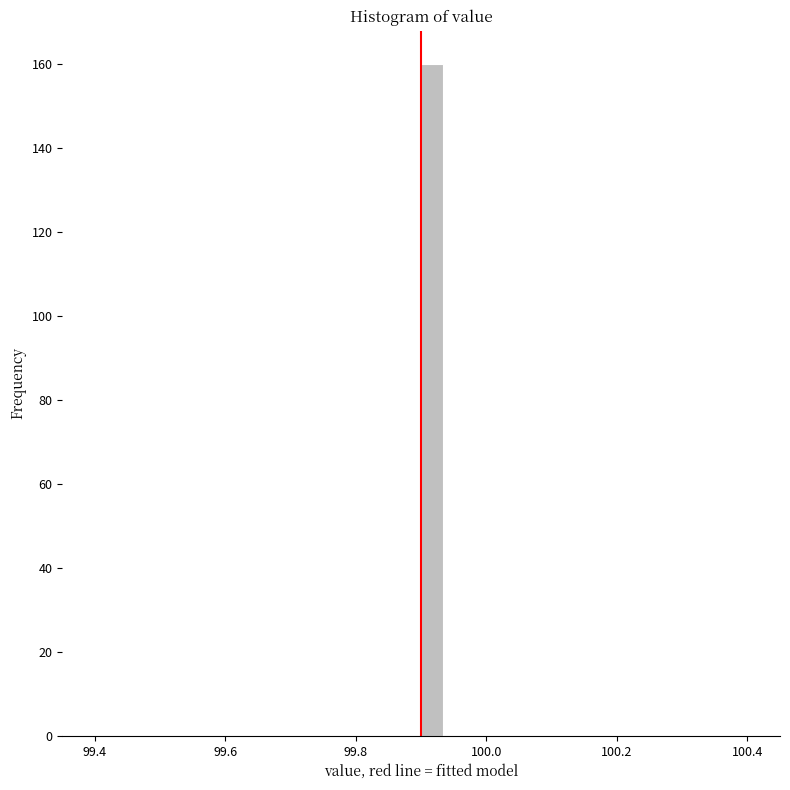

Read against the x-axis, roughly where is the centre of the tallest bar?

99.92